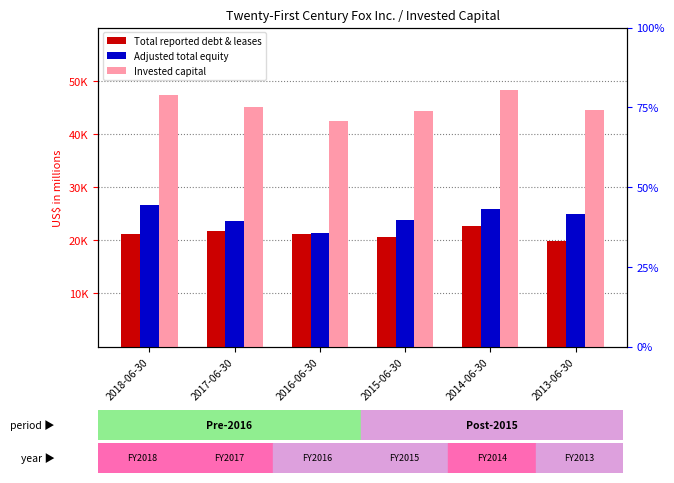

At how many categories does at least one series exceed 41689?

6